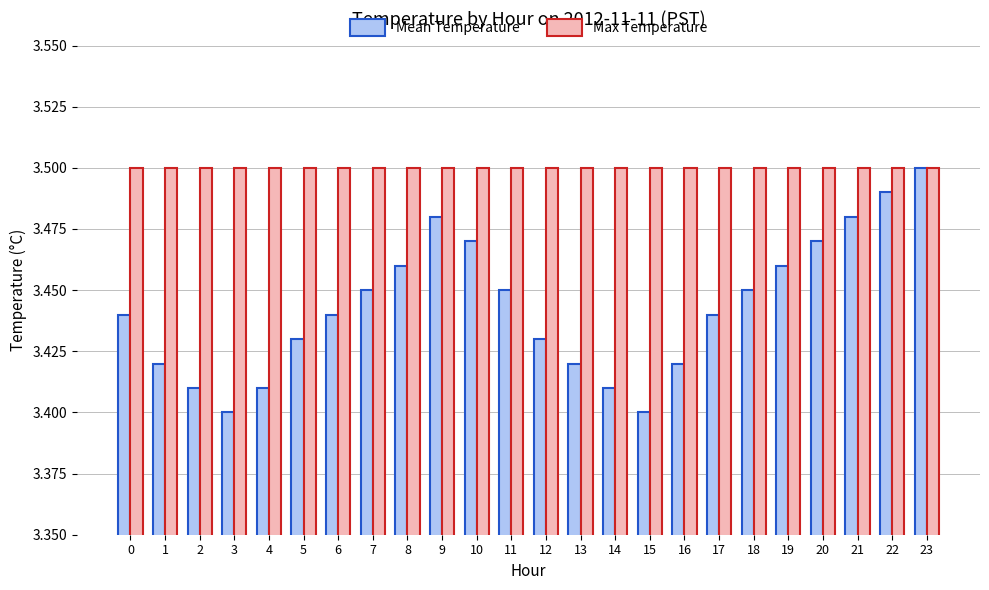

How many groups of bars are there?

24